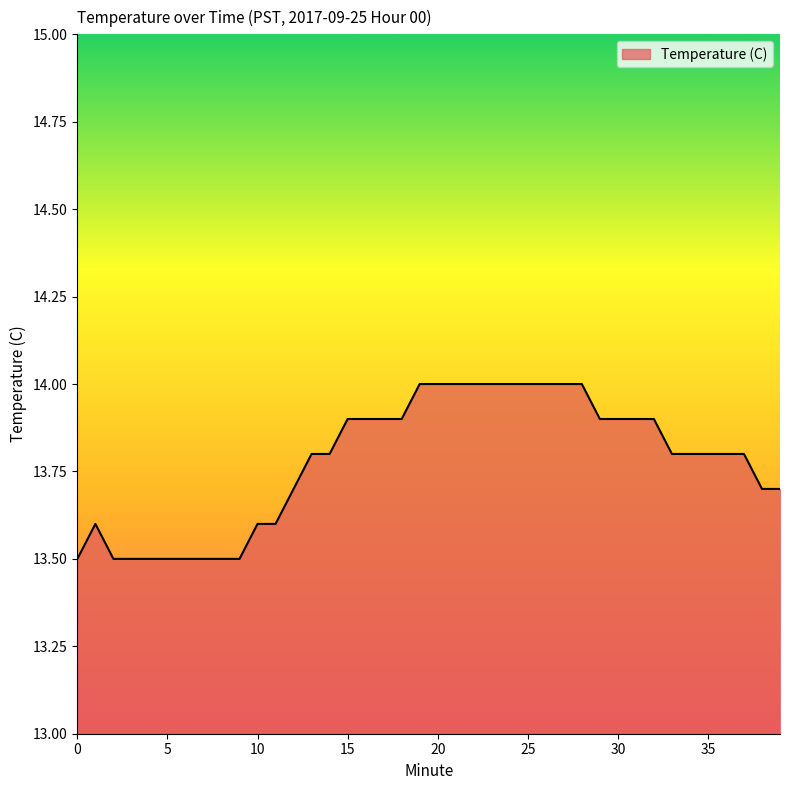

Reading left to right, list all the values displayed in this chart.

13.5	13.6	13.5	13.5	13.5	13.5	13.5	13.5	13.5	13.5	13.6	13.6	13.7	13.8	13.8	13.9	13.9	13.9	13.9	14.0	14.0	14.0	14.0	14.0	14.0	14.0	14.0	14.0	14.0	13.9	13.9	13.9	13.9	13.8	13.8	13.8	13.8	13.8	13.7	13.7